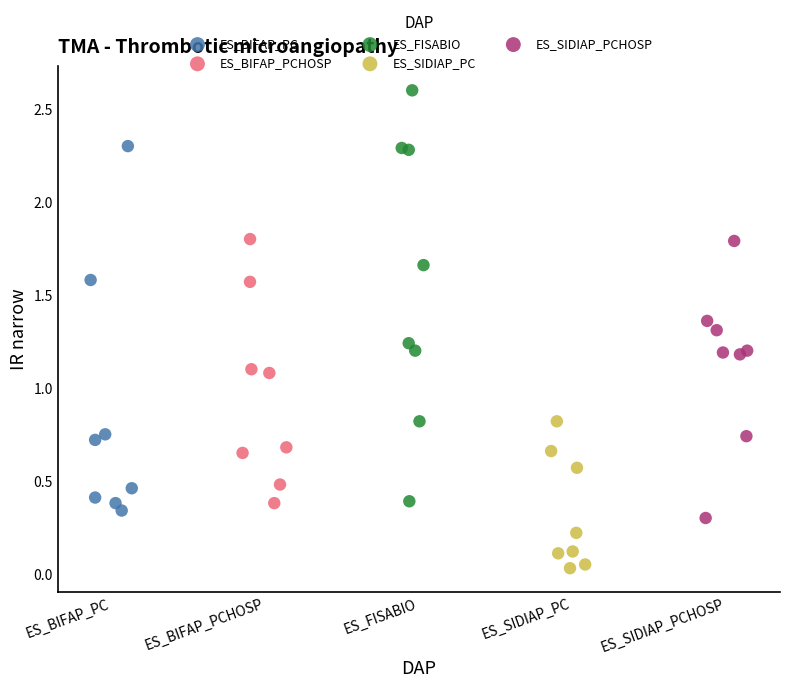

Which series reaches the minimum Y coordinate?

ES_SIDIAP_PC